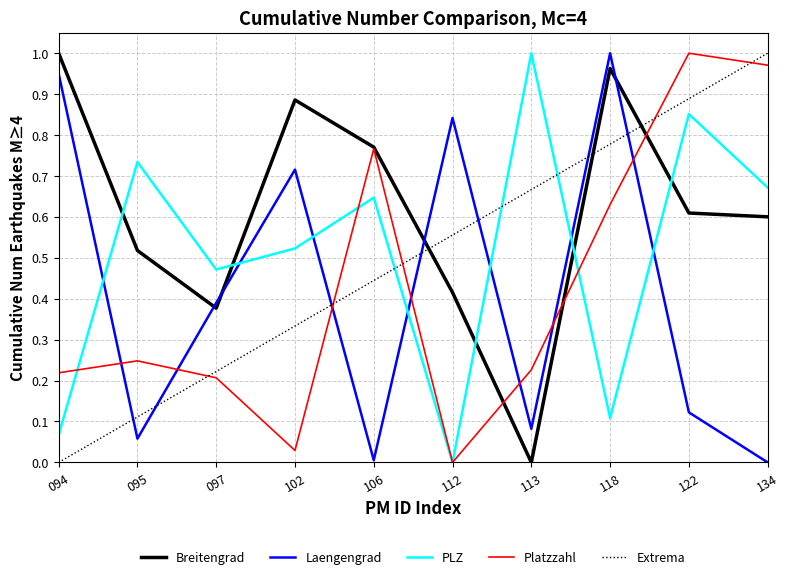

At which label does Laengengrad reach its peak?

118